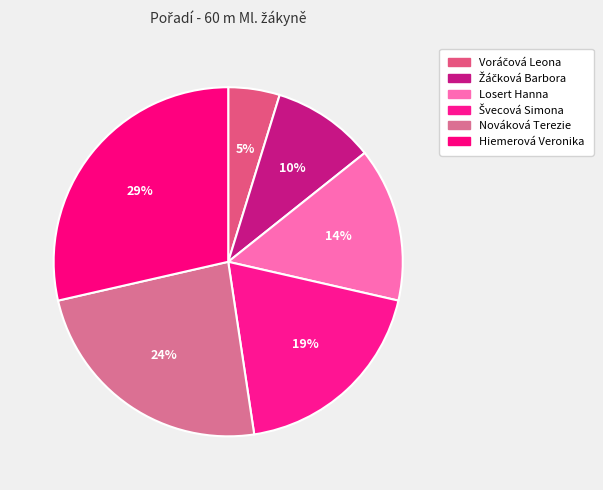

What is the ratio of the value at Hiemerová Veronika to the value at Nováková Terezie?

1.2